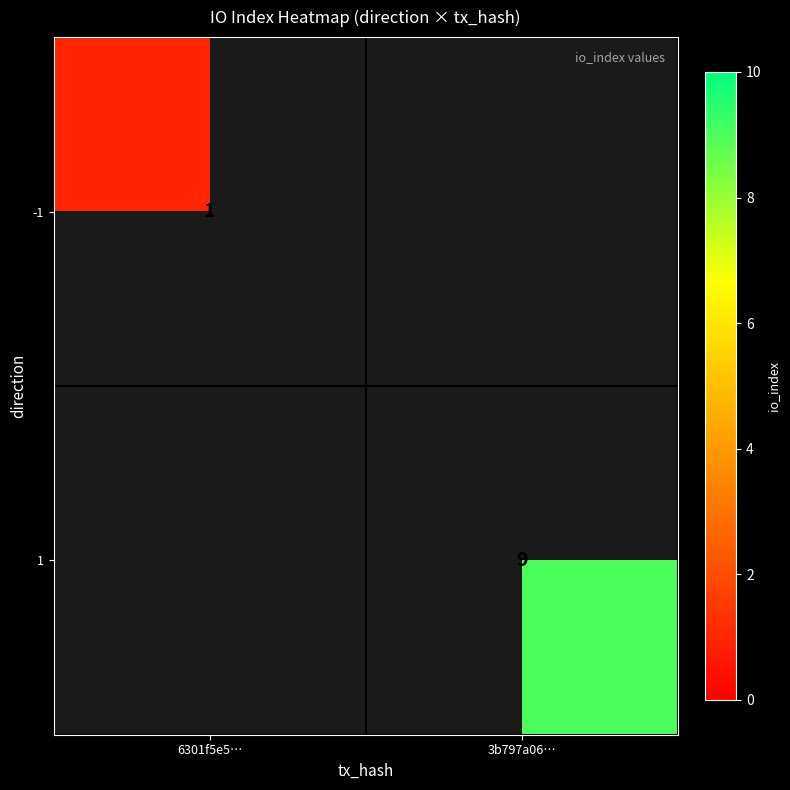

The 1 series shows 9 at 3b797a06…. True or false?

True